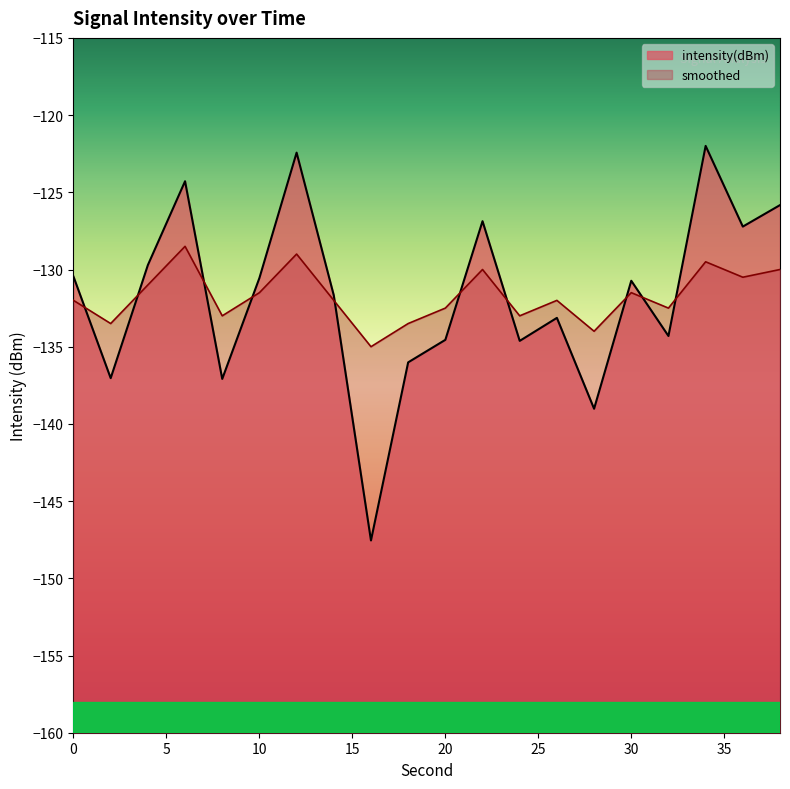

How many interior local peaks does the intensity(dBm) series have?

6